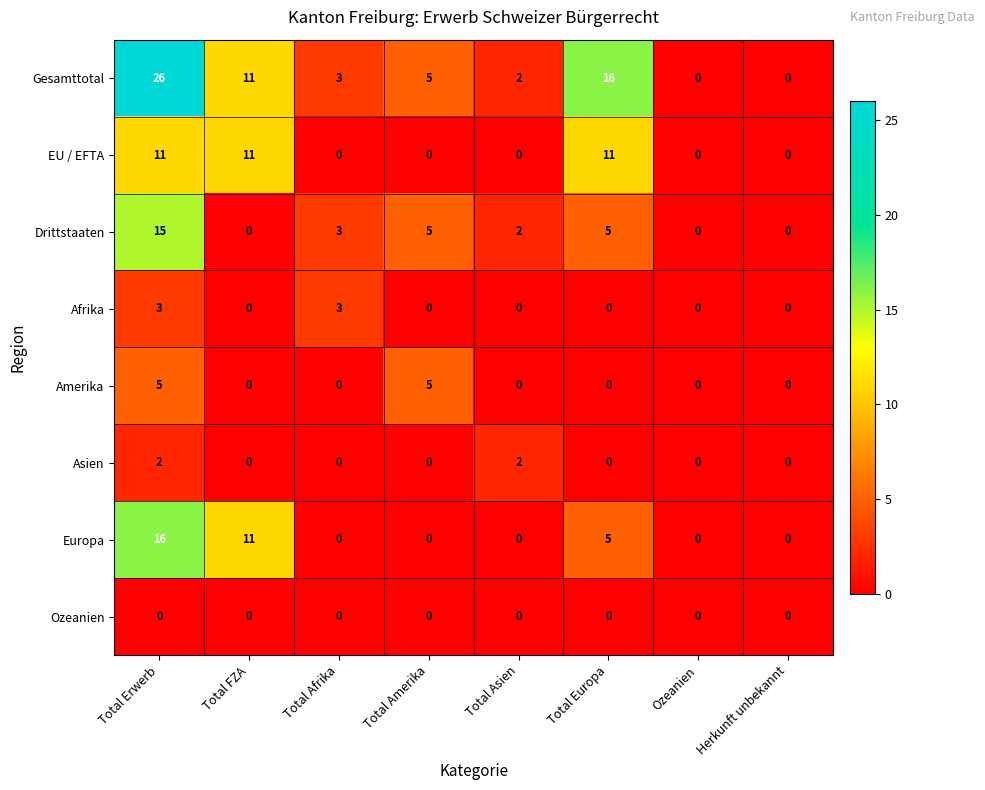

Which series has the largest range (max minus min)?

Gesamttotal